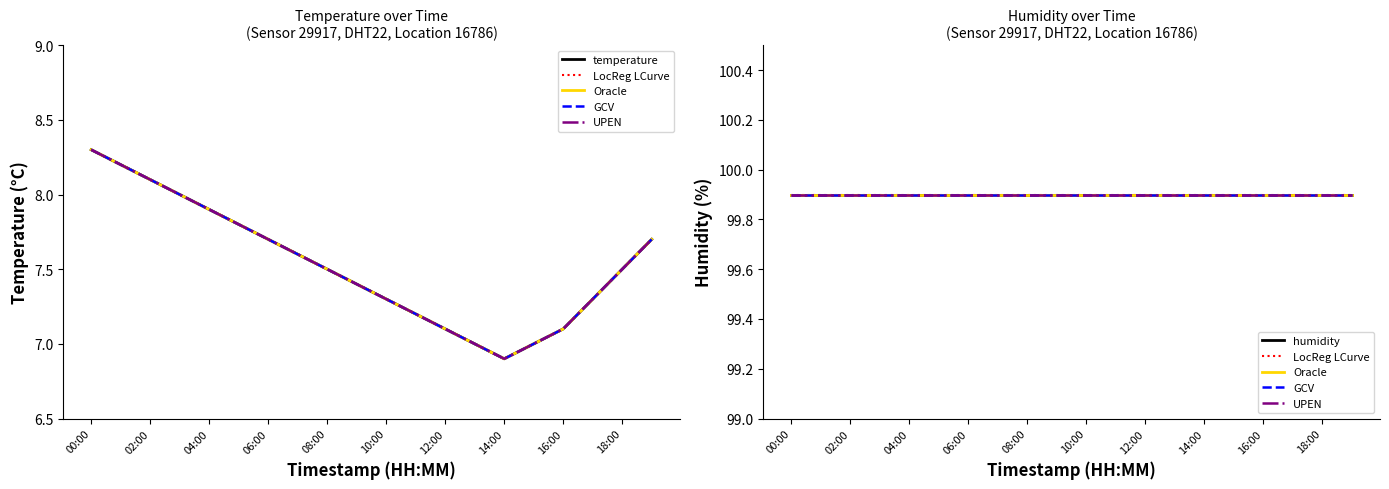

What is the minimum value for Oracle?

99.9